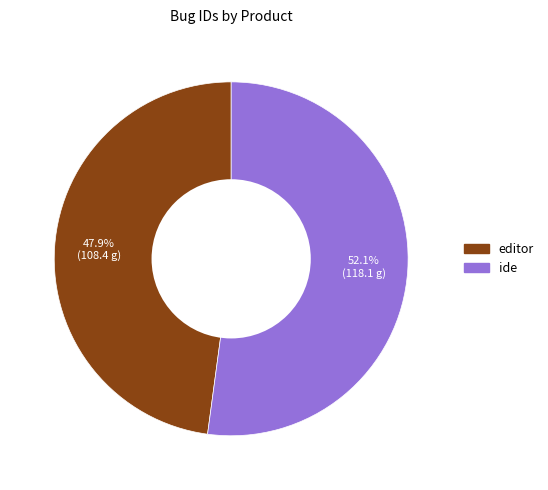

To the nearest percent, what portion does ide represent?

52%